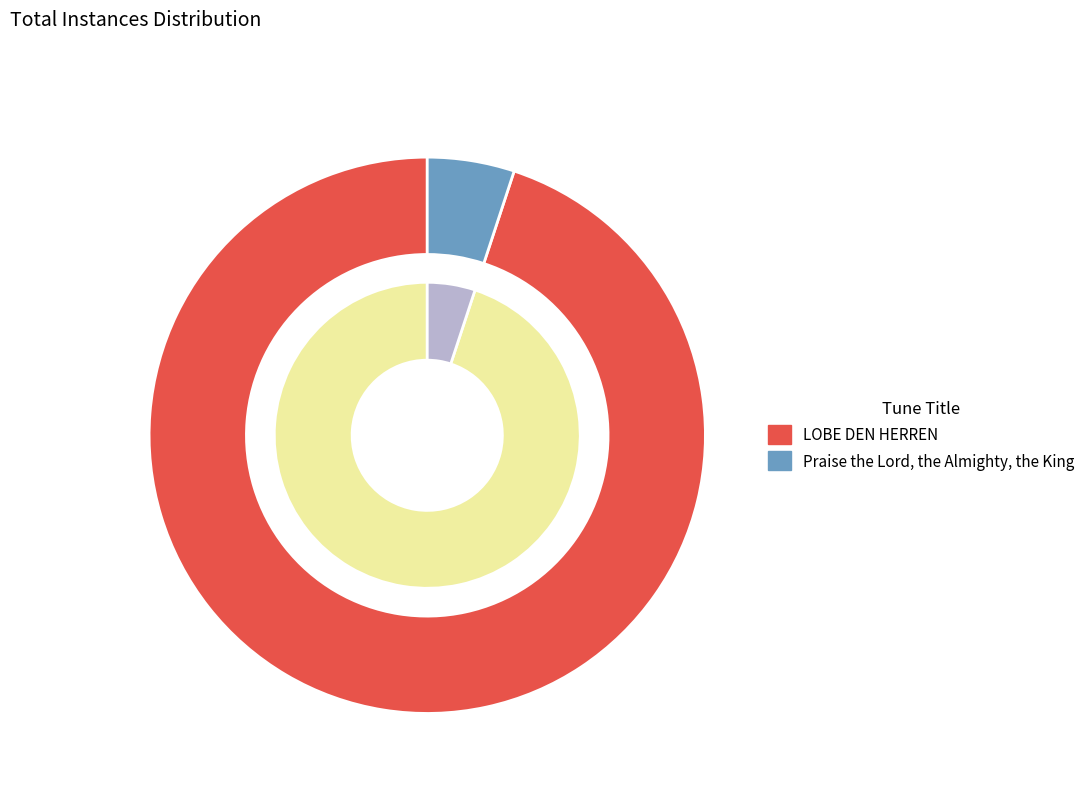

Combined, what portion of the pie is LOBE DEN HERREN and Praise the Lord, the Almighty, the King?

100.0%